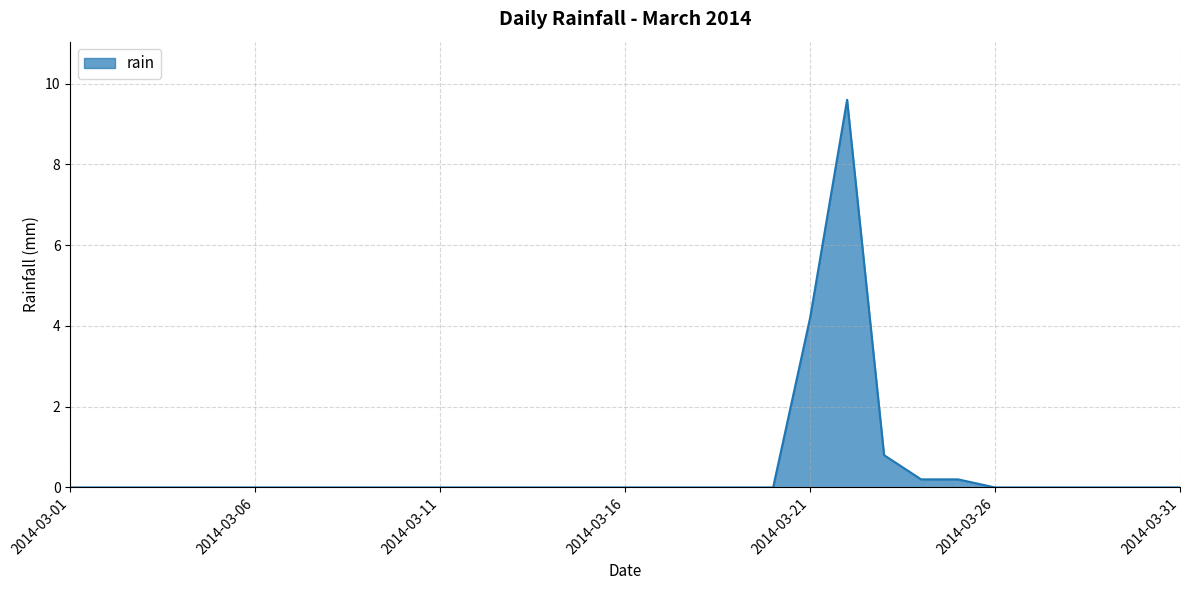

What is the difference between the maximum and minimum values?

9.6